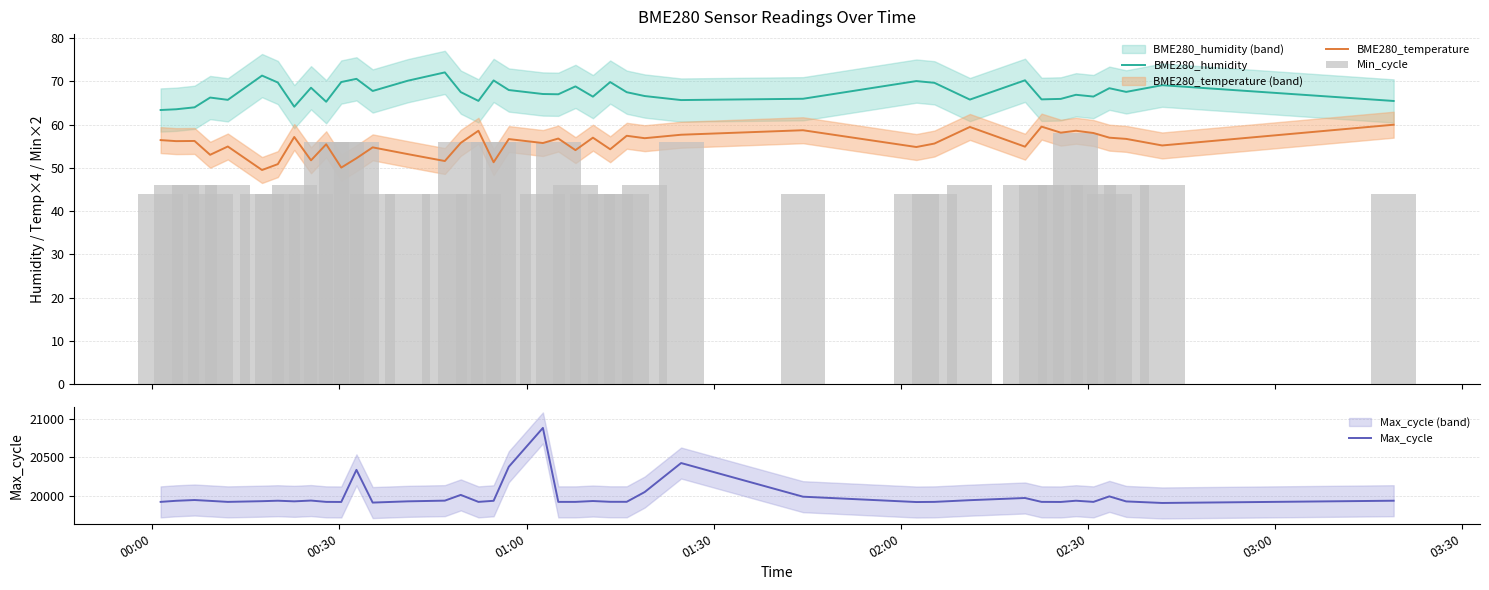

What is the lowest value of the BME280_temperature series?

49.5